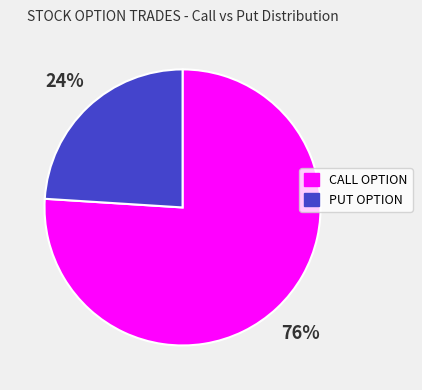

What percentage is the PUT OPTION slice, to the nearest percent?

24%